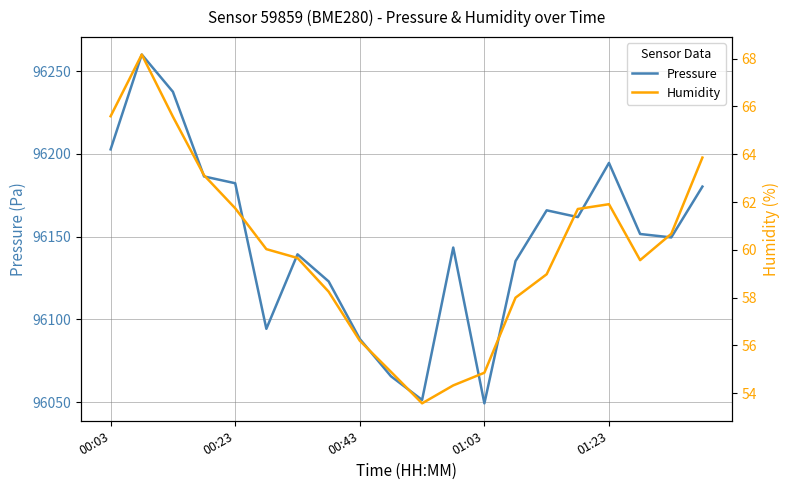

What is the minimum value for Pressure?

96049.3